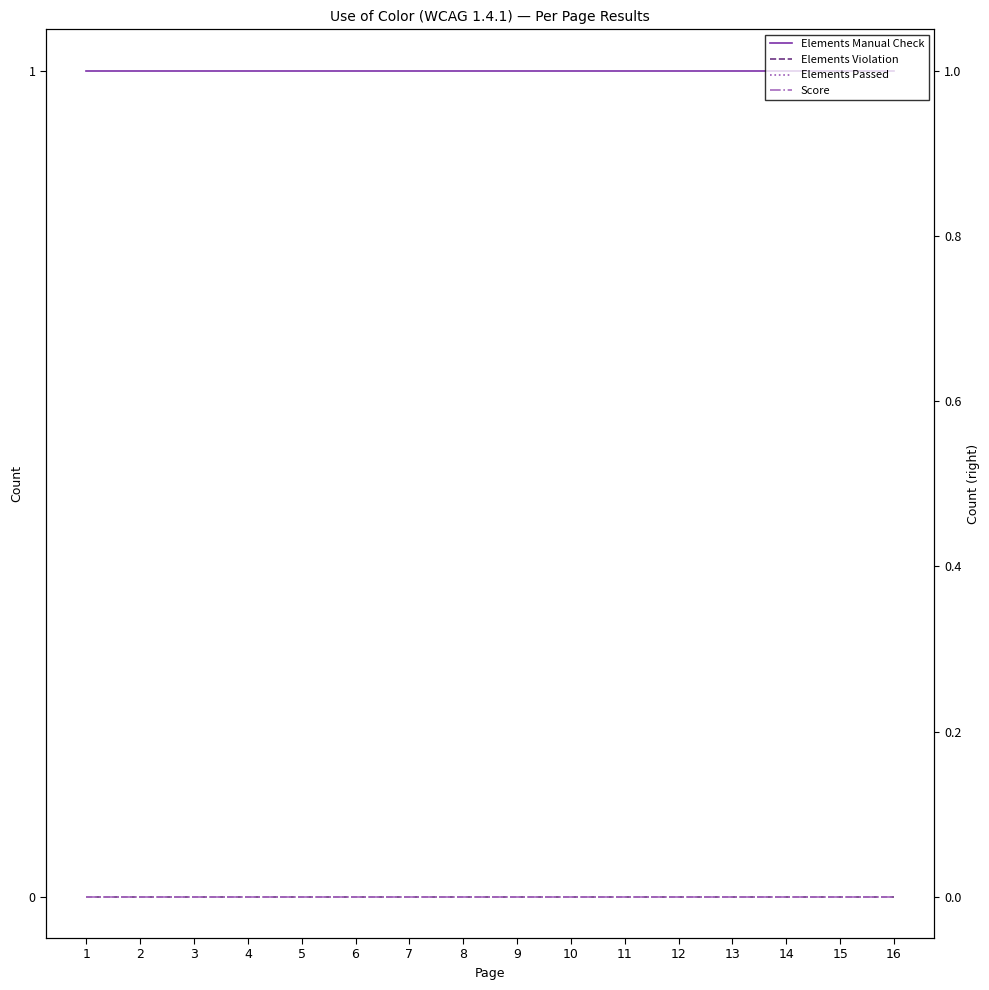

Reading left to right, transcribe all the data shown in this chart.

Elements Manual Check: 1	1	1	1	1	1	1	1	1	1	1	1	1	1	1	1
Elements Violation: 0	0	0	0	0	0	0	0	0	0	0	0	0	0	0	0
Elements Passed: 0	0	0	0	0	0	0	0	0	0	0	0	0	0	0	0
Score: 0	0	0	0	0	0	0	0	0	0	0	0	0	0	0	0